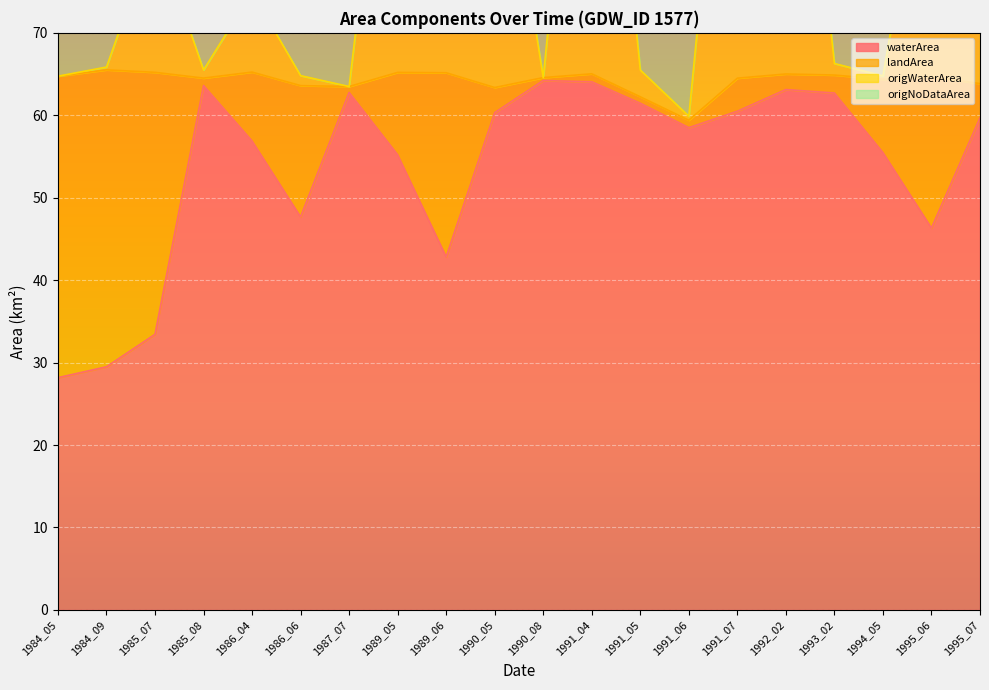

Read the origWaterArea value at 1990_08.

64.6